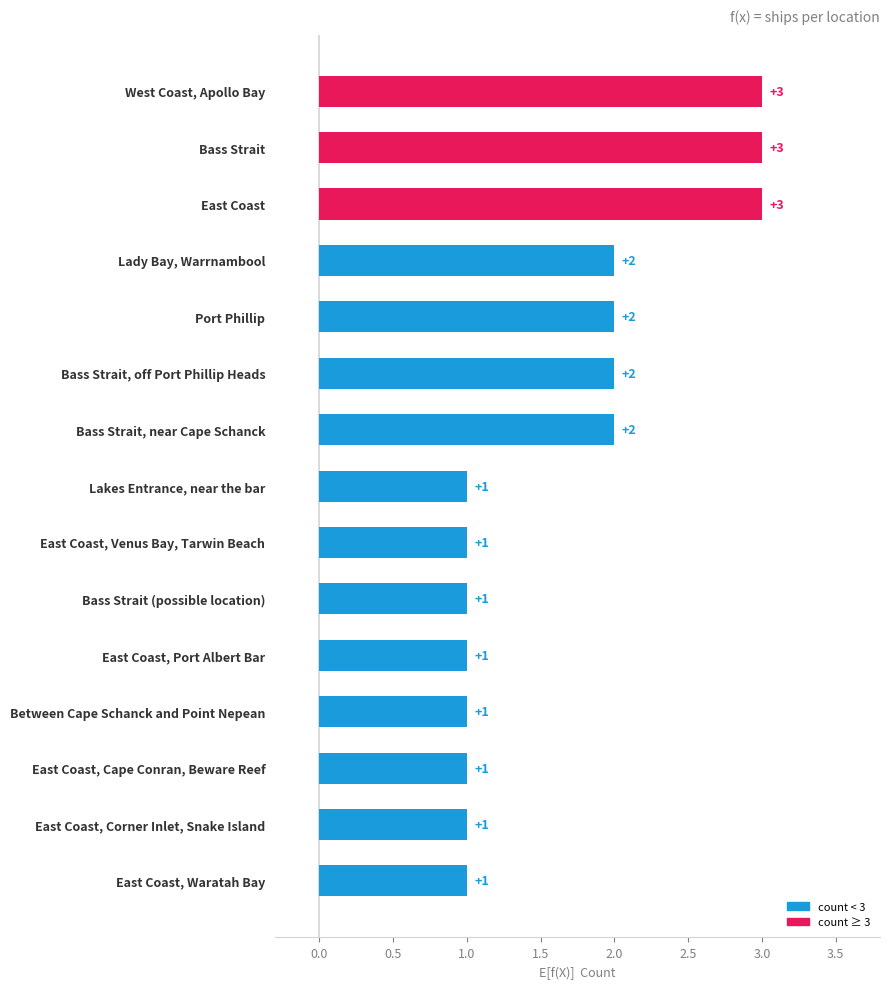

What position from the top is East Coast, Port Albert Bar?

11